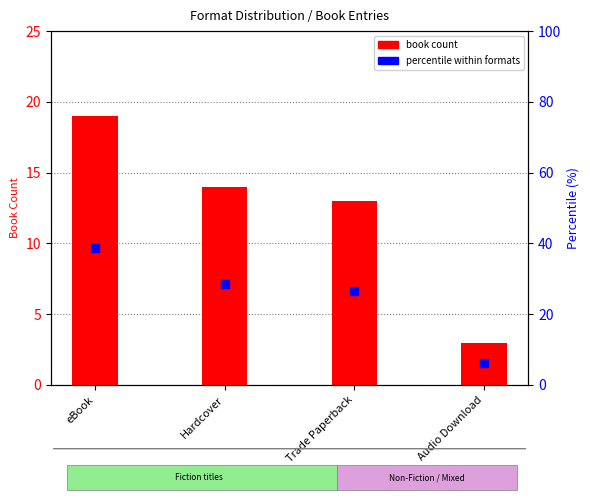

Which series has the largest Y range (max minus min)?

percentile within formats